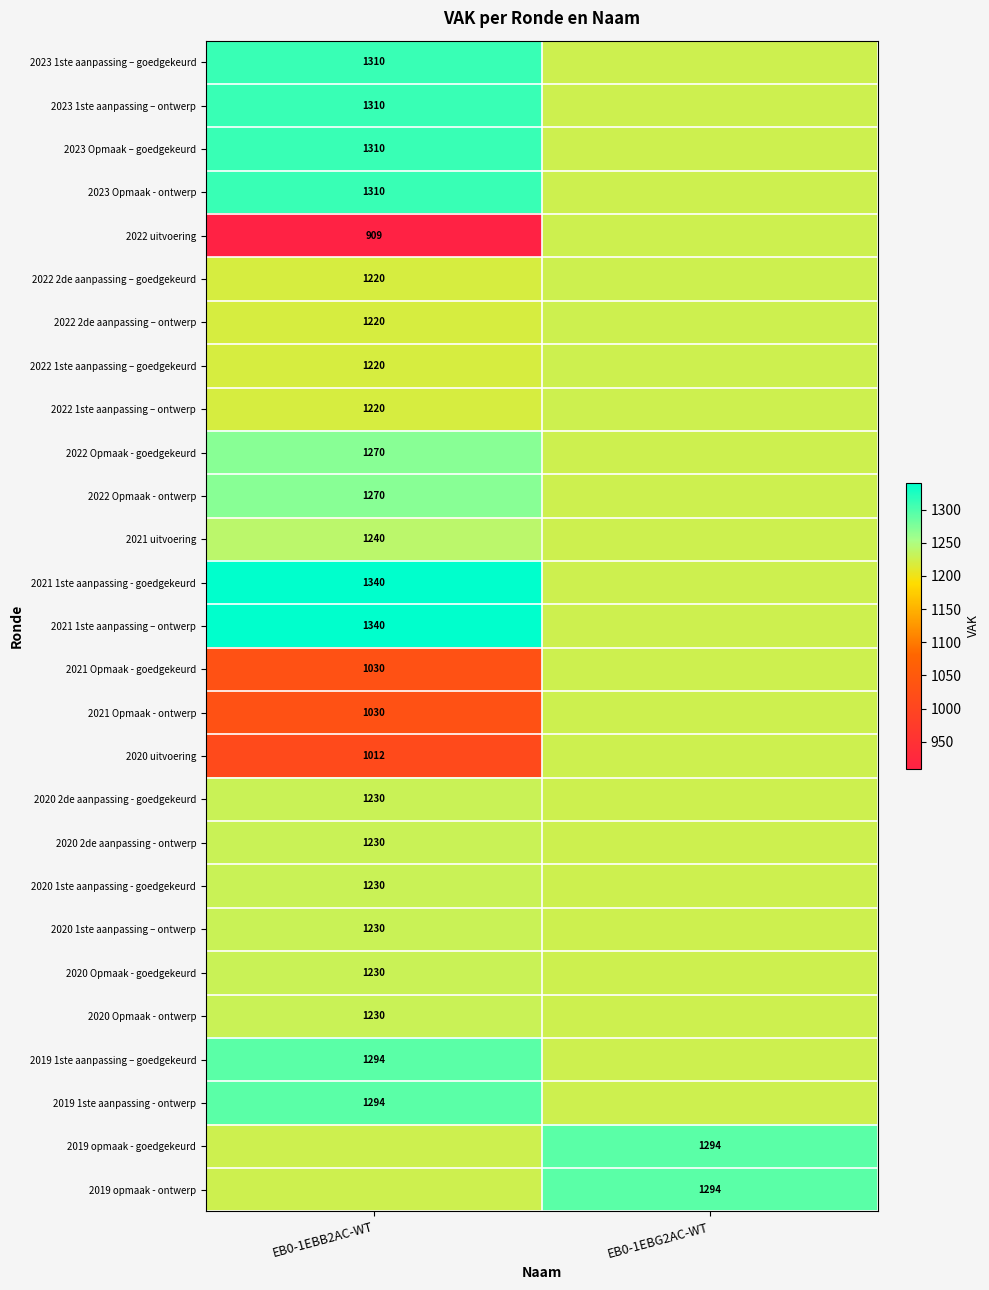

Is the value of 2020 1ste aanpassing - goedgekeurd at EB0-1EBB2AC-WT greater than the value of 2021 1ste aanpassing – ontwerp at EB0-1EBB2AC-WT?

No